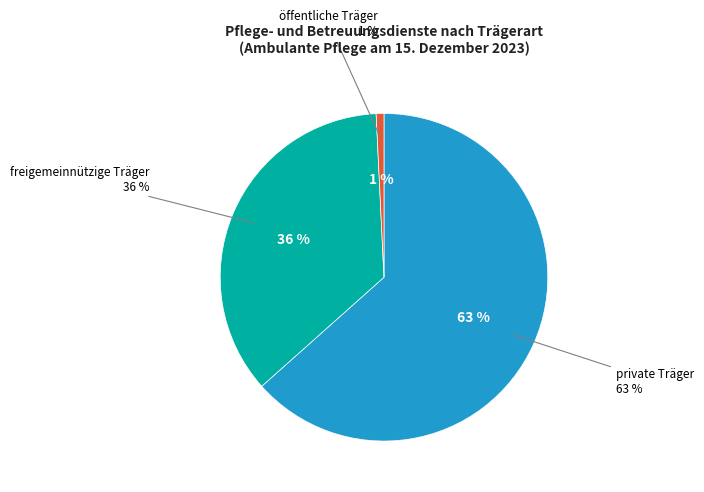

Is it true that freigemeinnützige Träger is 36% of the pie?

True